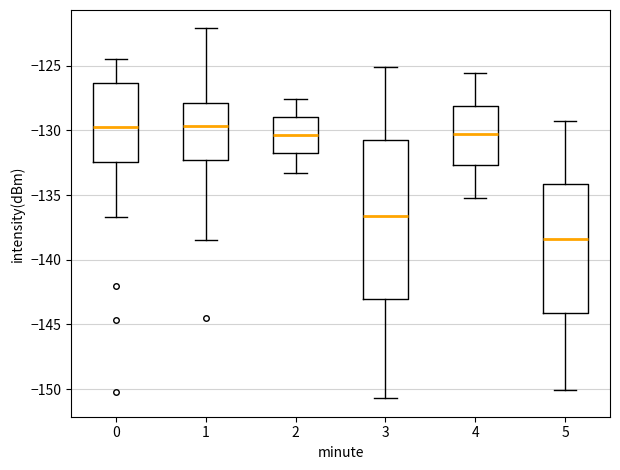

Reading left to right, read every box against the y-axis: the position of its median line, the range the box covers, and the ends of its whiskers. The values are not printed on the chart, so give them approximately, as read against the axis.

0: median -130.0, box -132.5 to -126.5, whiskers -136.5 to -124.5
1: median -129.5, box -132.5 to -128.0, whiskers -138.5 to -122.0
2: median -130.5, box -132.0 to -129.0, whiskers -133.5 to -127.5
3: median -136.5, box -143.0 to -130.5, whiskers -150.5 to -125.0
4: median -130.5, box -132.5 to -128.0, whiskers -135.0 to -125.5
5: median -138.5, box -144.0 to -134.0, whiskers -150.0 to -129.5